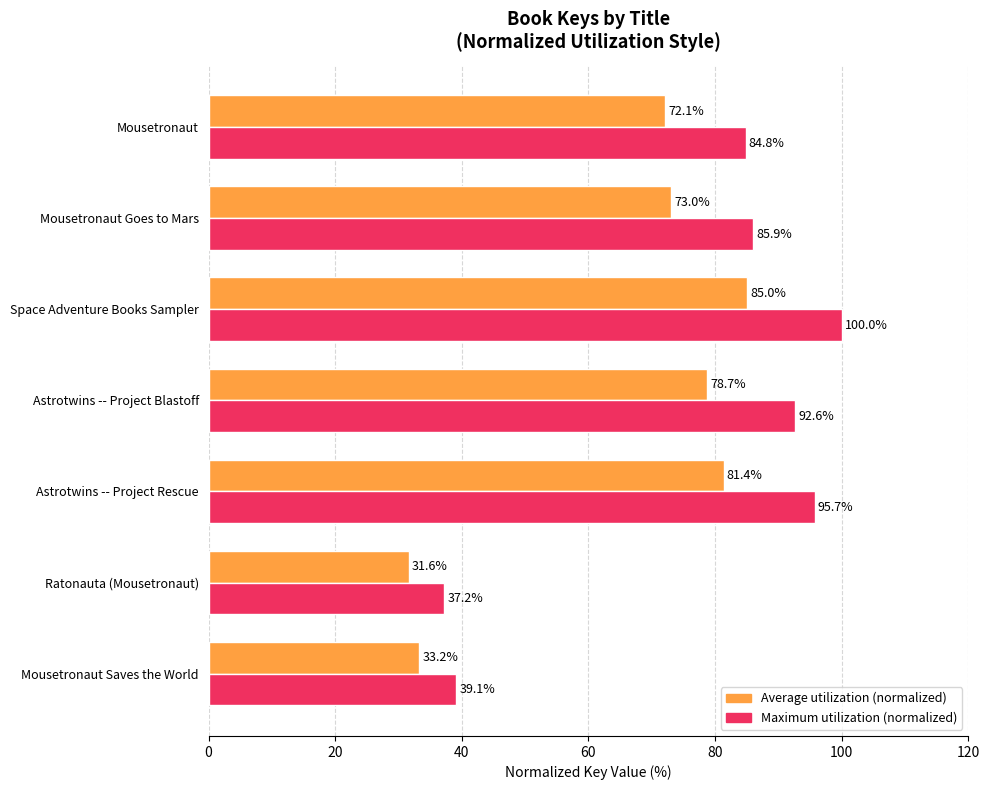

The Average utilization (normalized) series shows 78.7 at Astrotwins -- Project Blastoff. True or false?

True